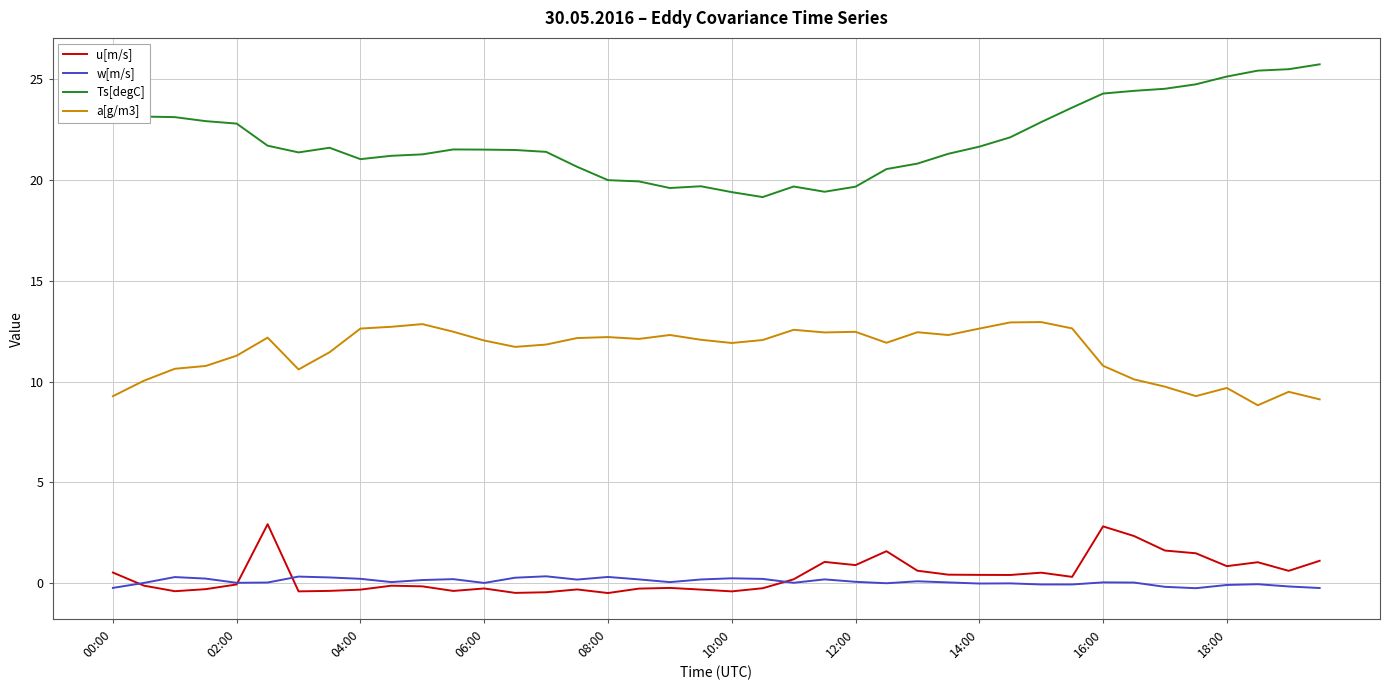

Which series has the largest total across all categories?

Ts[degC]